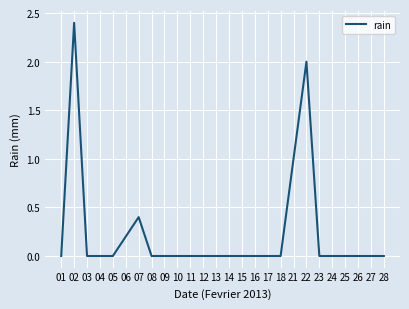

The value at 21 is 0.3. True or false?

False